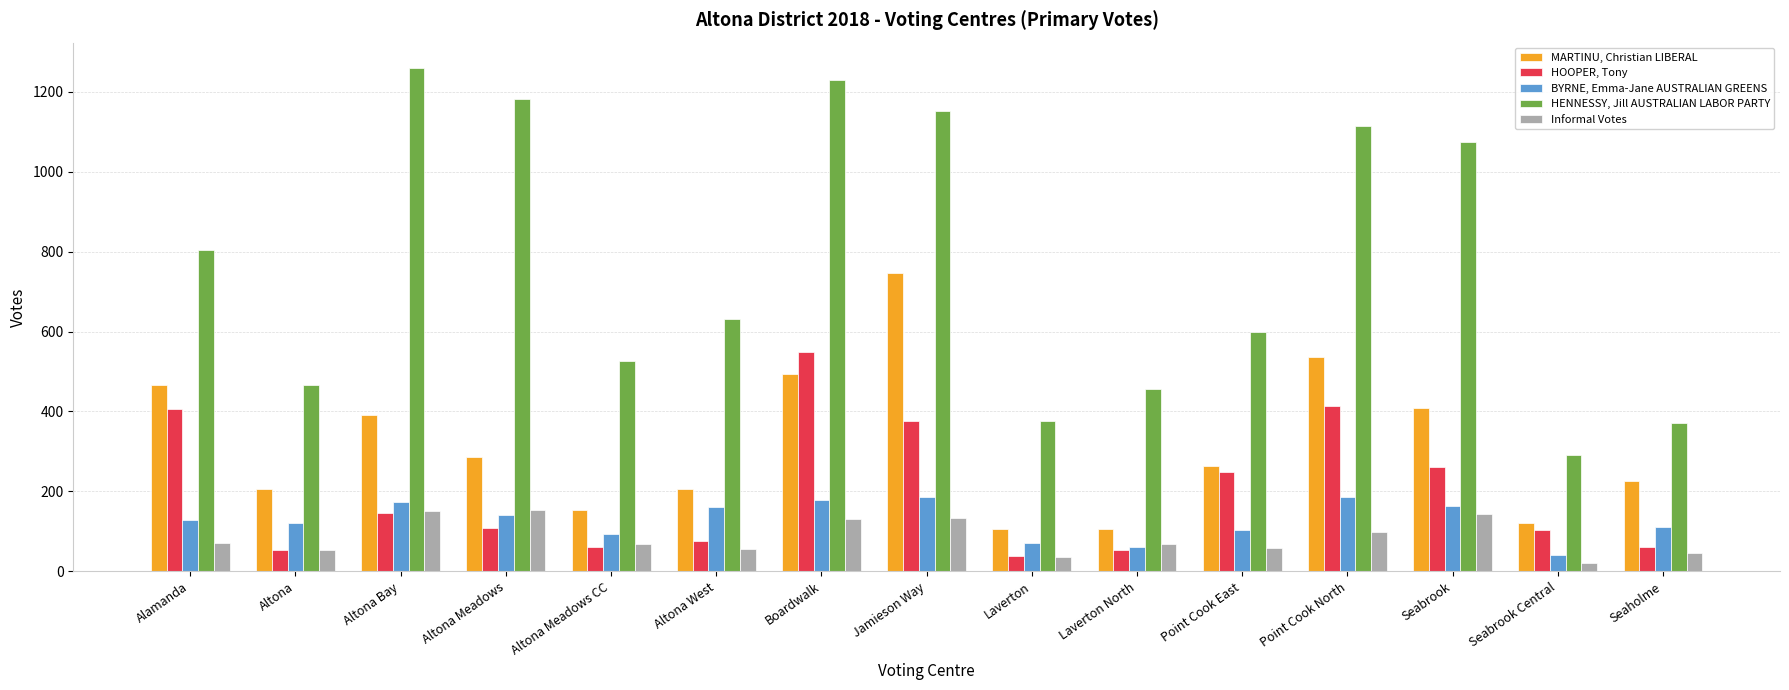

What is the greatest value displayed?

1260